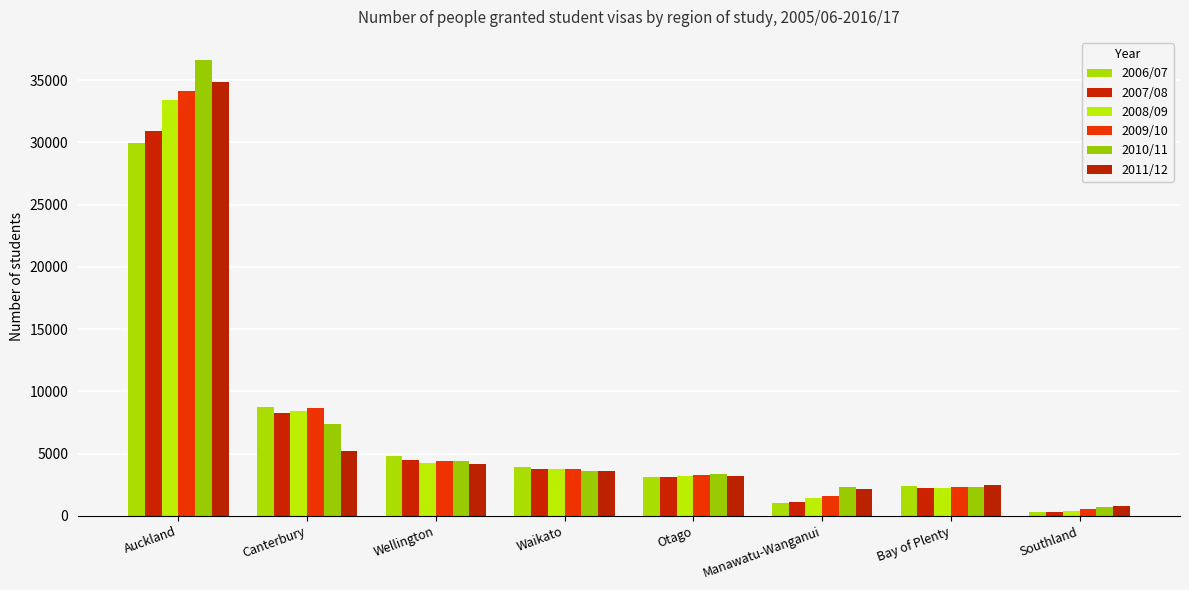

What is the label of the 7th bar from the left?

Bay of Plenty